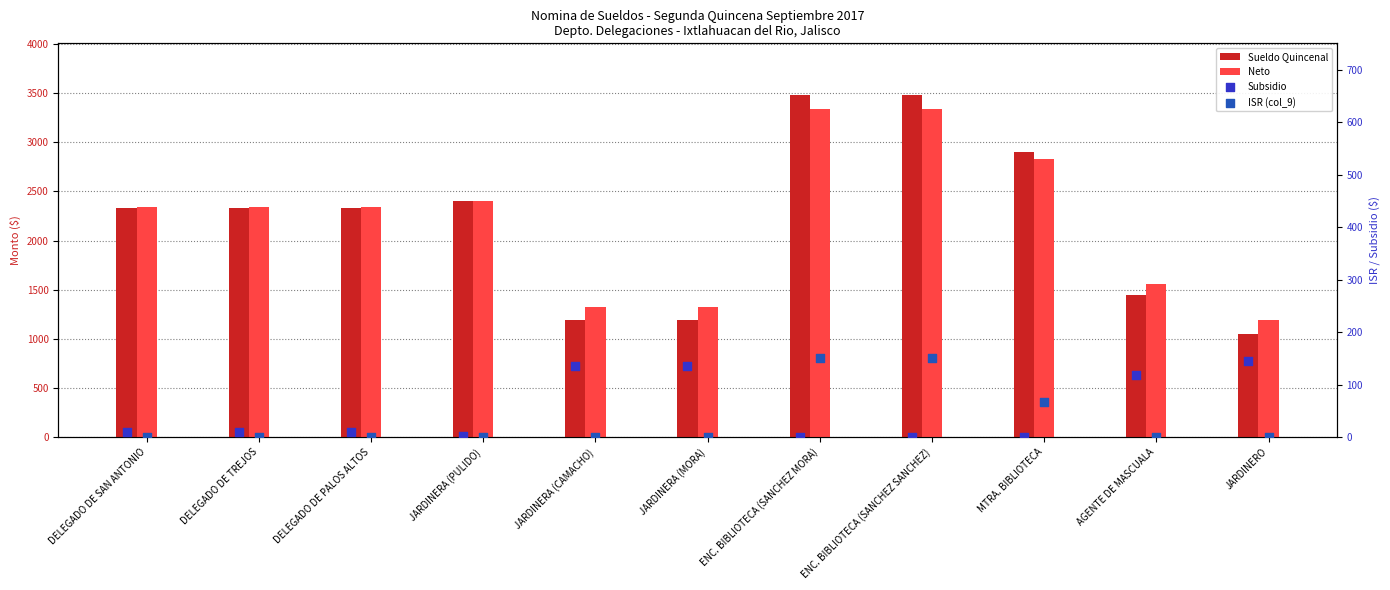

Is the value of Sueldo Quincenal at AGENTE DE MASCUALA greater than the value of Subsidio at AGENTE DE MASCUALA?

Yes